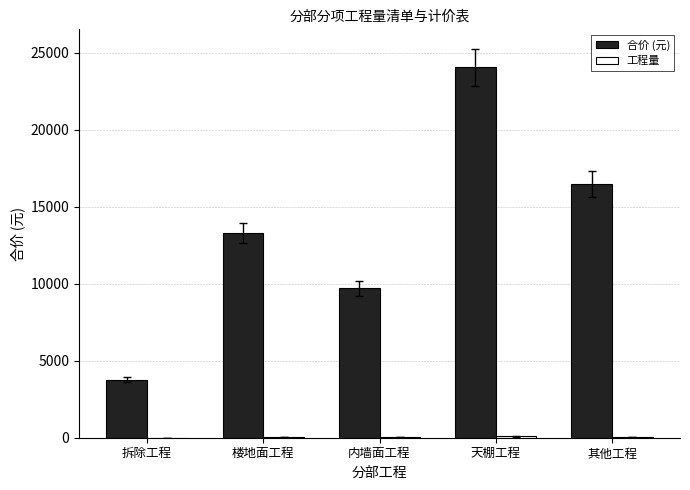

What is the sum of all 合价 (元) values?

67347.6